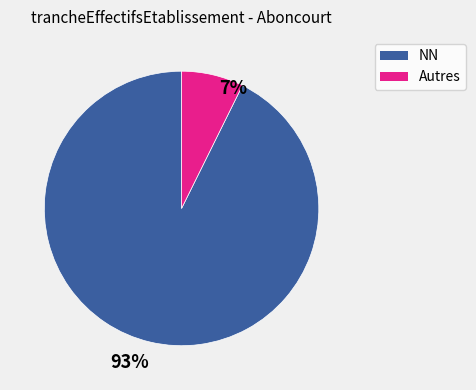

Is there a majority slice in this chart?

Yes